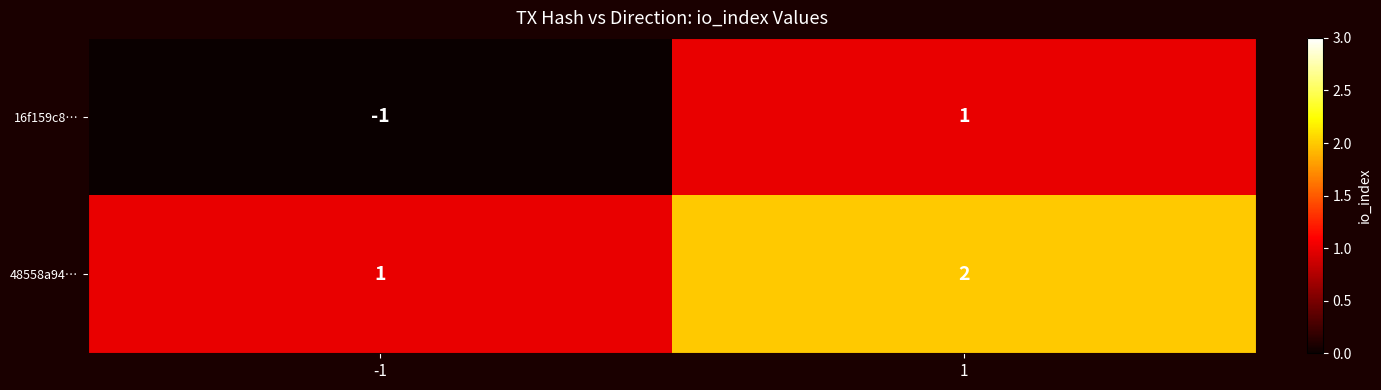

Is the value of 16f159c8… at -1 greater than the value of 48558a94… at -1?

No